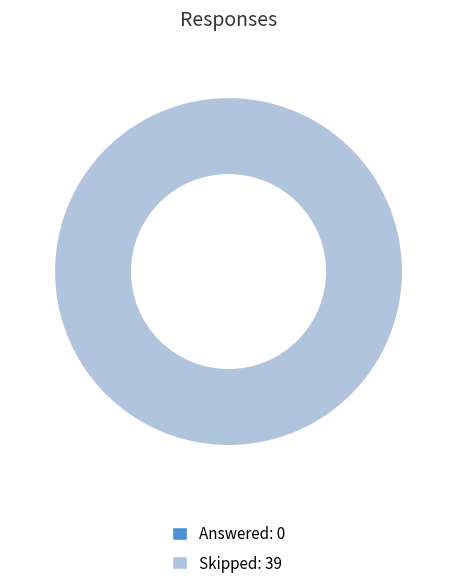

Is Answered the majority of the pie?

No